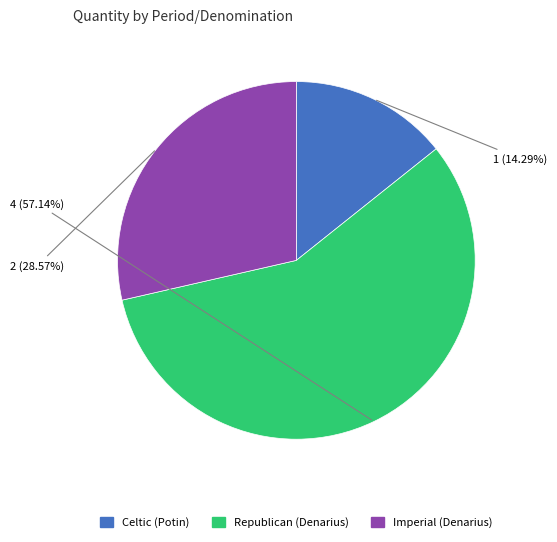

Is it true that Republican (Denarius) is 57% of the pie?

True